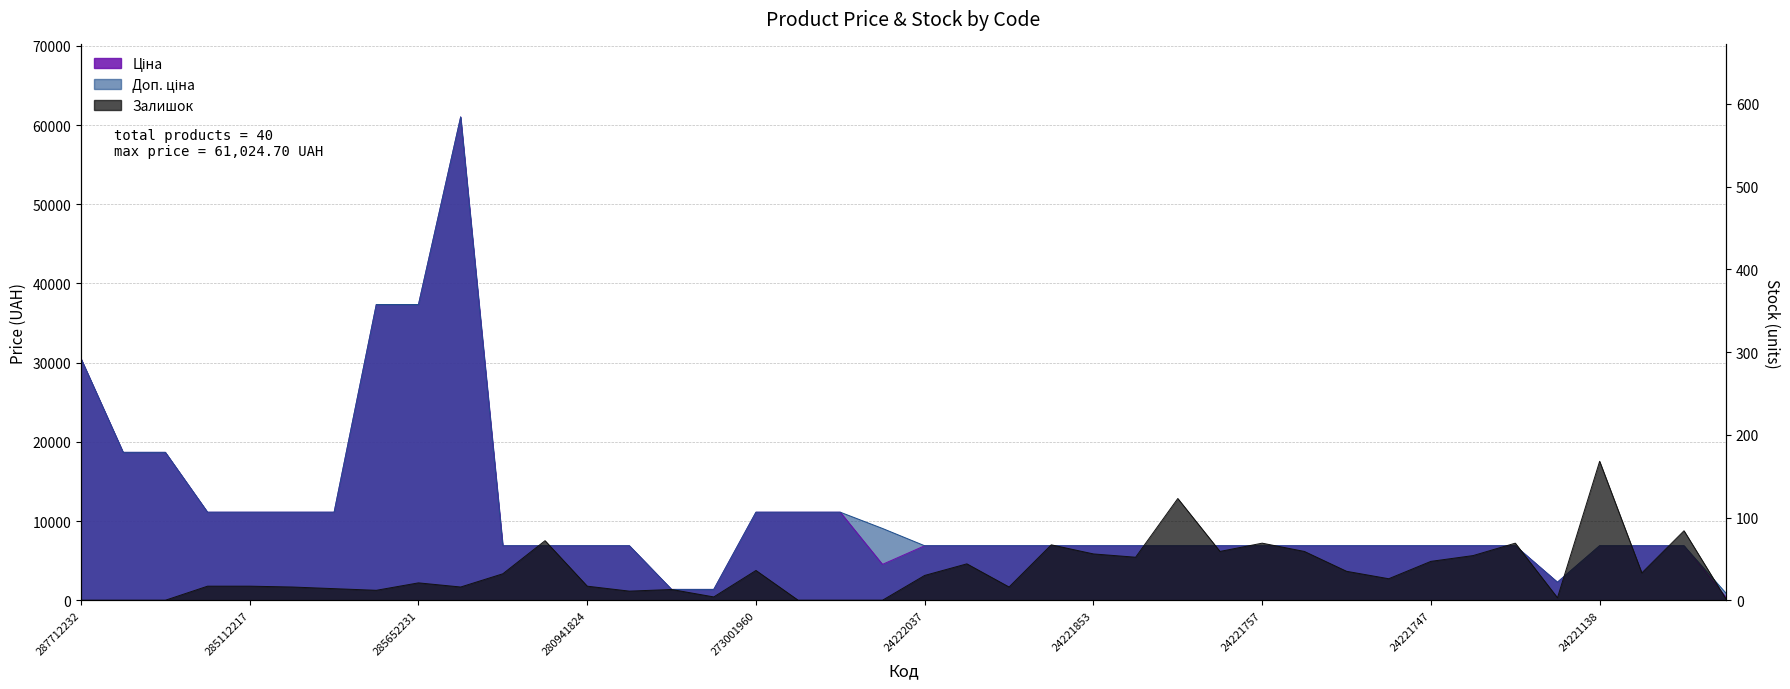

The value of Ціна at 287692231 is 7595.8. True or false?

False